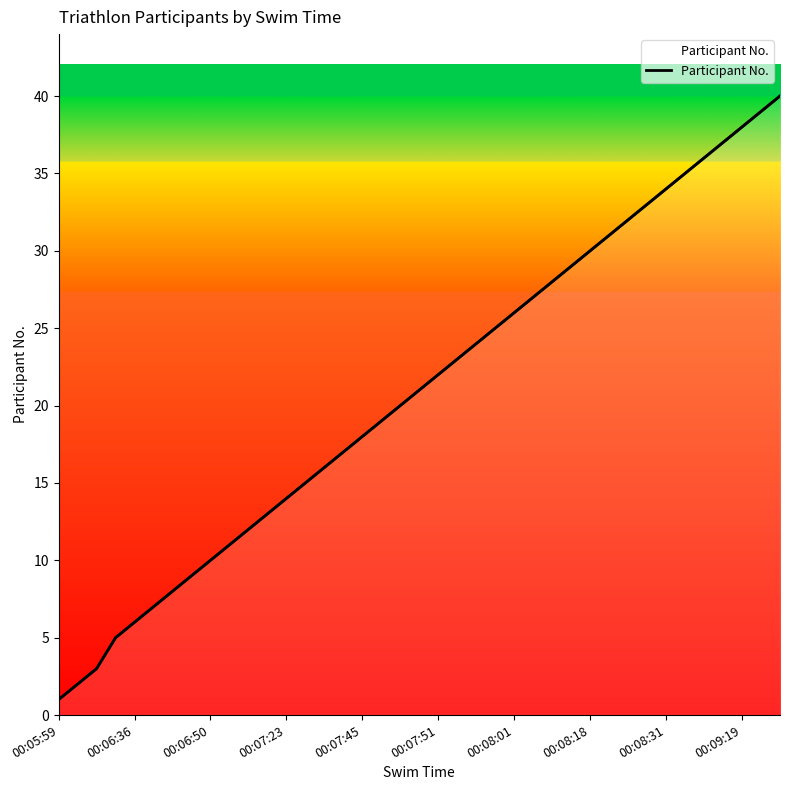

What value does the data have at 00:08:18?

30